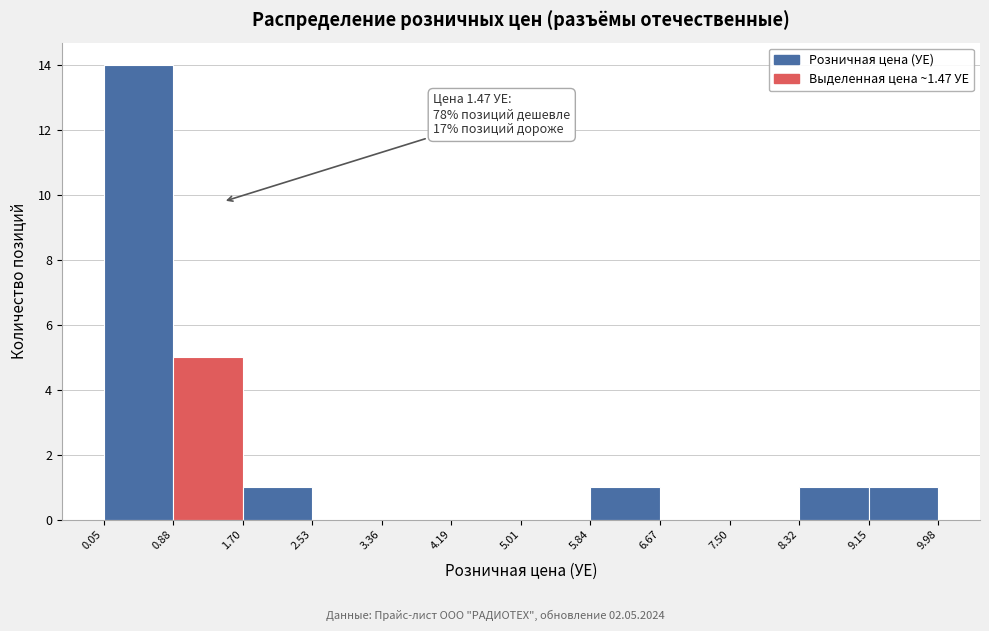

Over which range of the x-axis is the bar tallest?

0.05 to 0.88